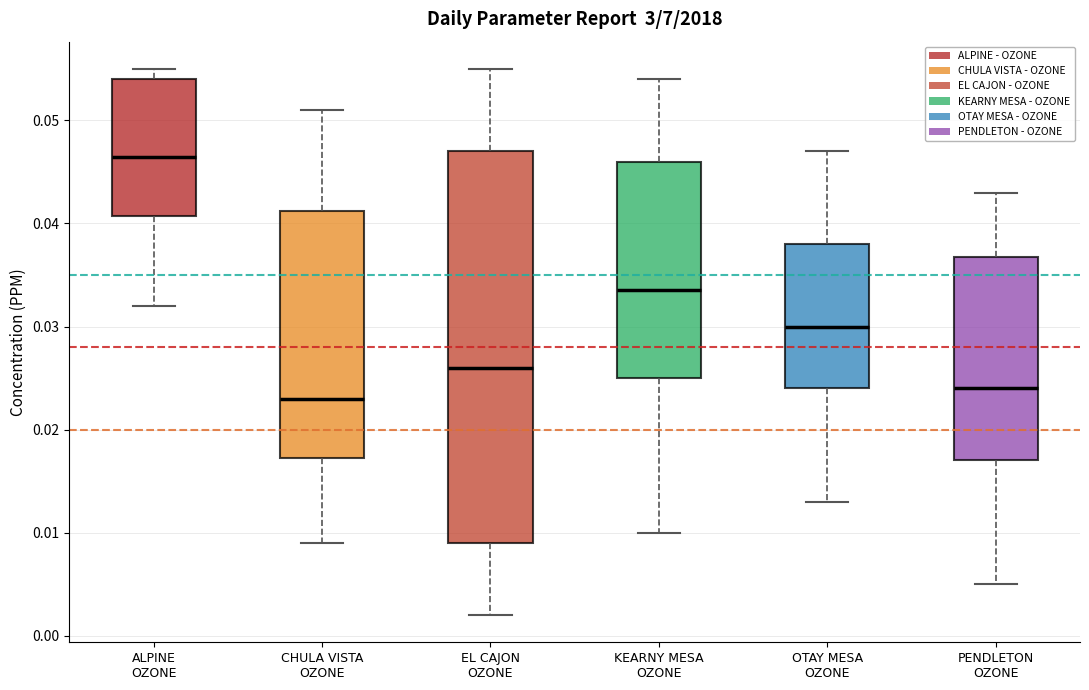

Where is the upper edge of the box for CHULA VISTA OZONE on the y-axis? The values are not printed on the chart, so give them approximately, as read against the axis.

0.041